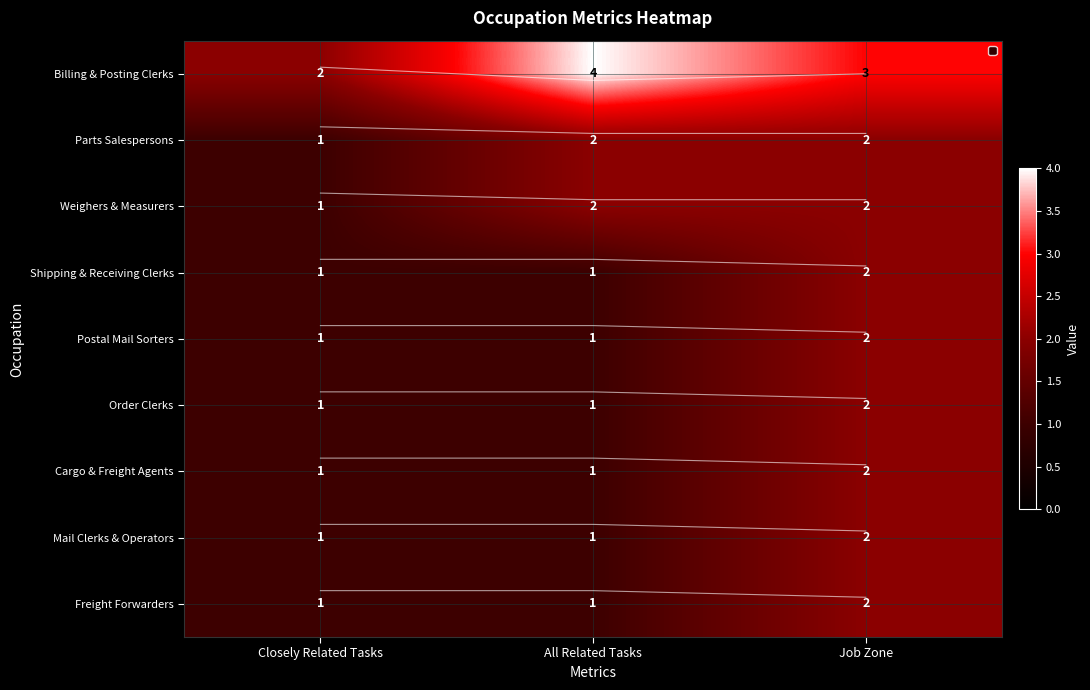

Which series has the widest spread of values?

Billing & Posting Clerks